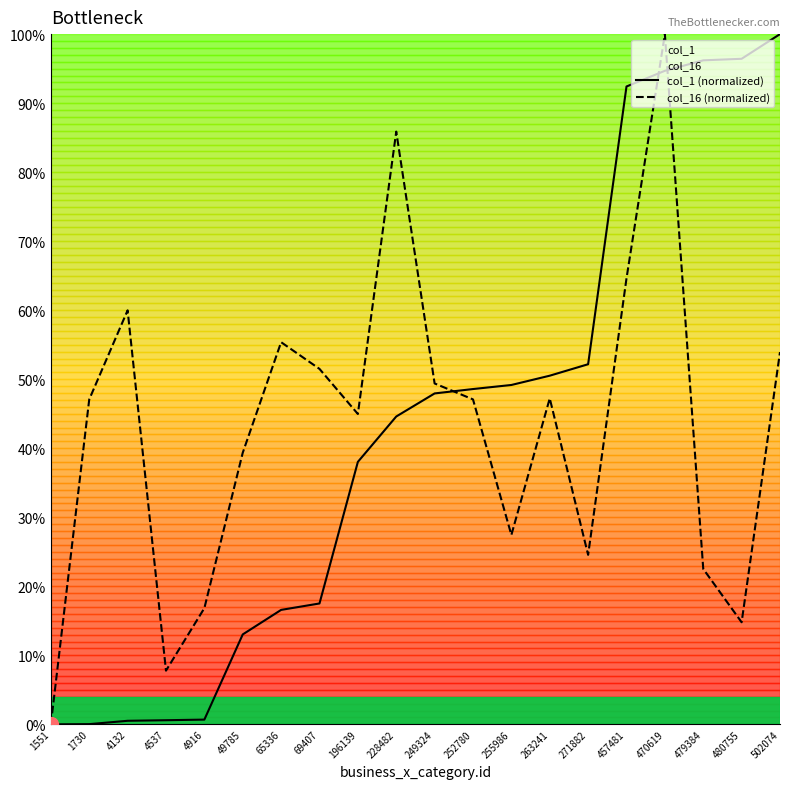

At how many categories does at least one series exceed 30?

17